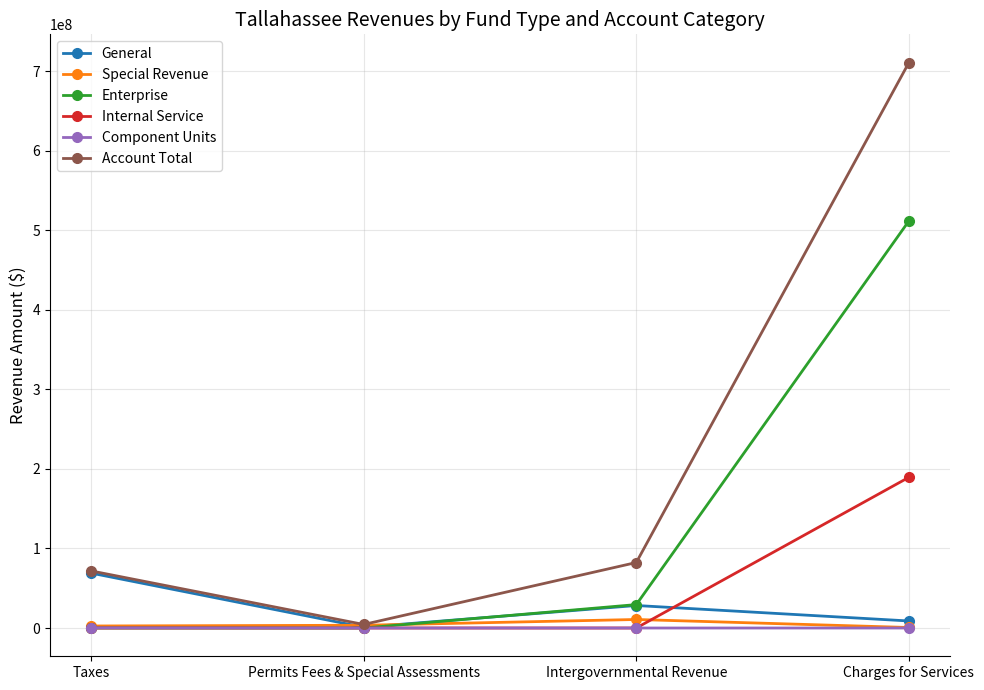

True or false: Enterprise has a value of 163627261 at Charges for Services.

False